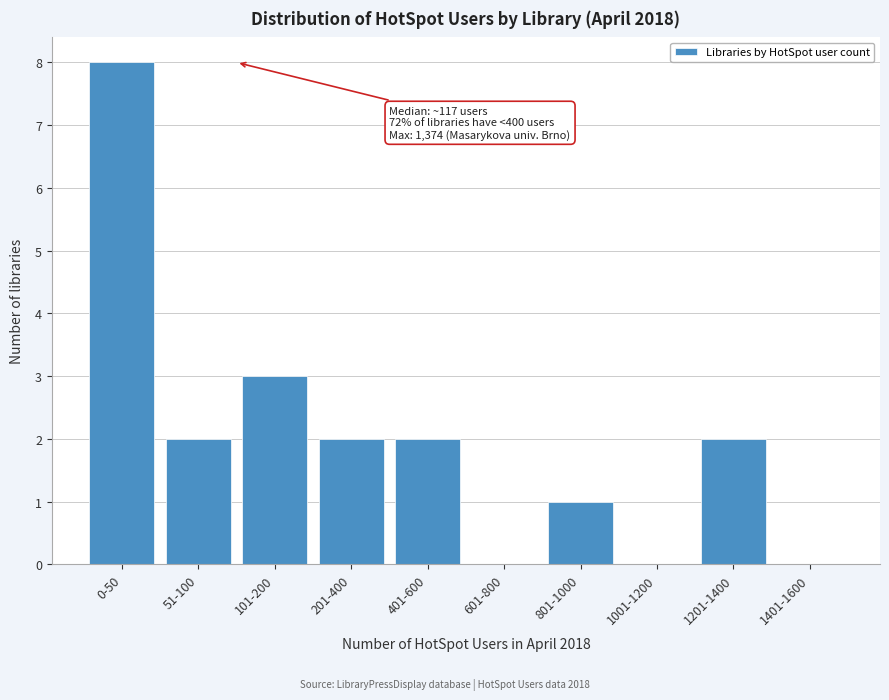

Reading left to right, transcribe all the data shown in this chart.

0-50=8	51-100=2	101-200=3	201-400=2	401-600=2	601-800=0	801-1000=1	1001-1200=0	1201-1400=2	1401-1600=0